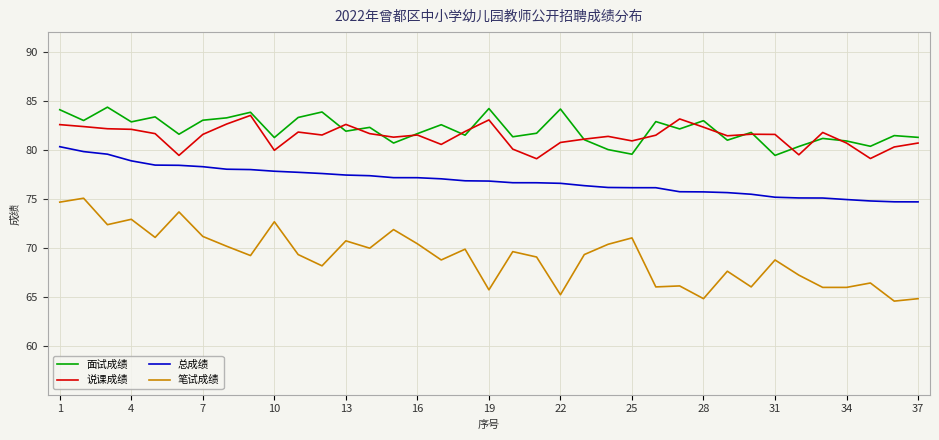

Which series has the largest total across all categories?

面试成绩